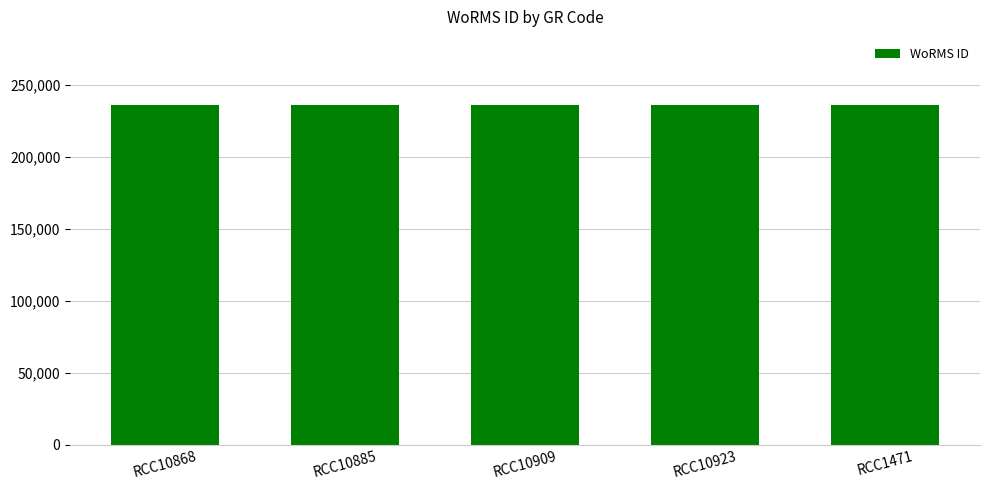

What is the label of the 2nd bar from the left?

RCC10885